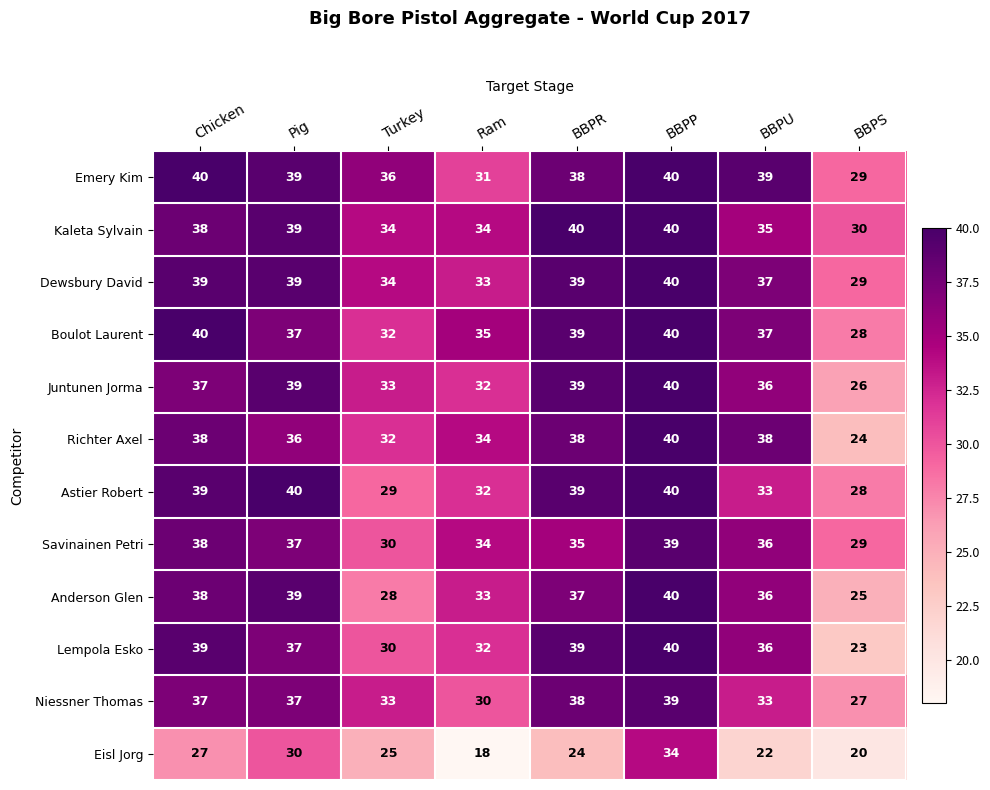

Which series has the widest spread of values?

Lempola Esko